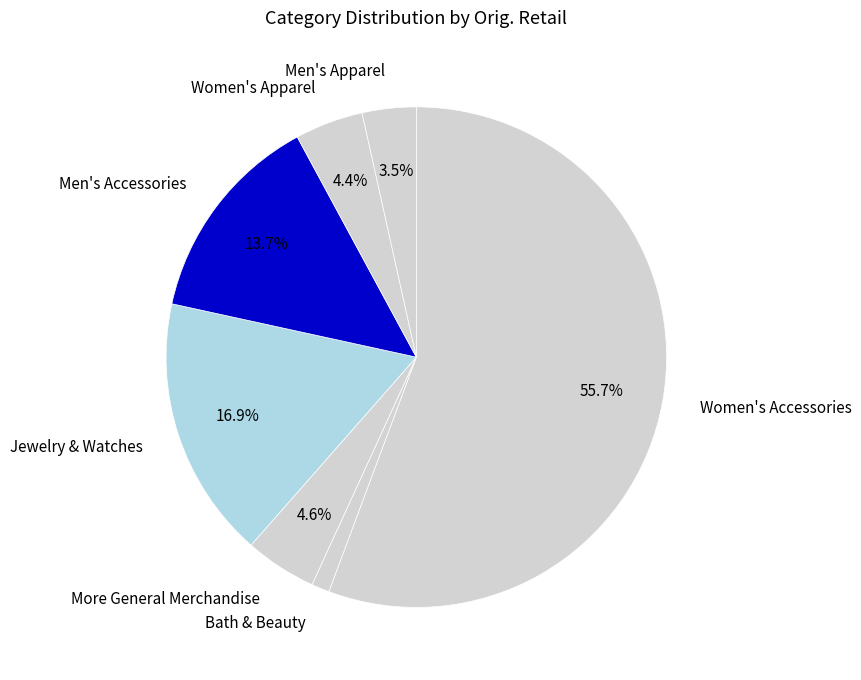

The Bath & Beauty slice represents 11% of the pie. True or false?

False